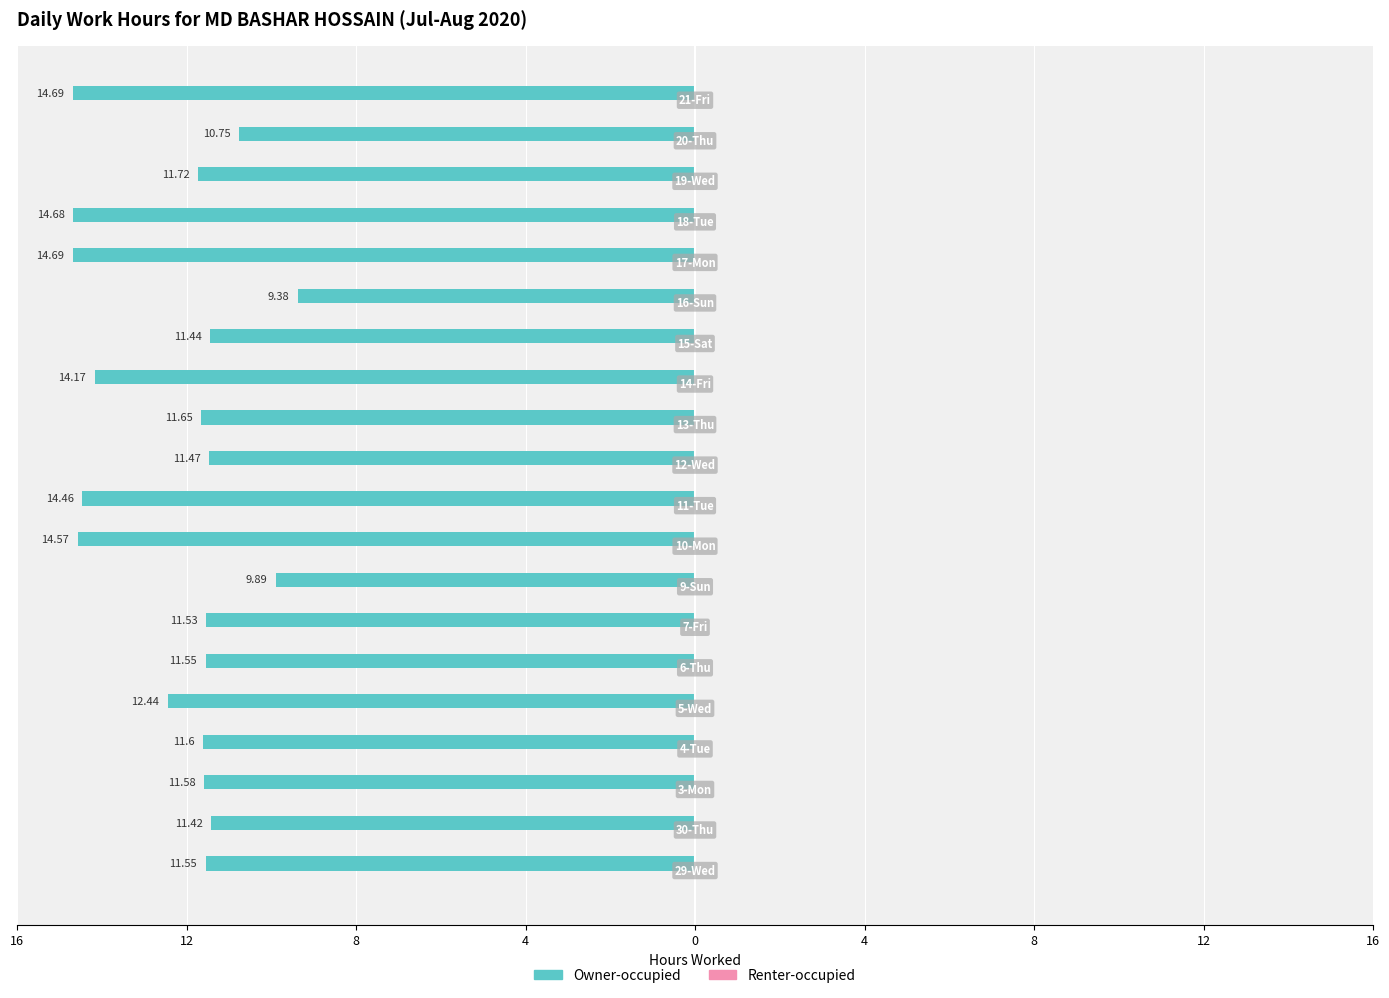

Does the chart contain stacked bars?

No